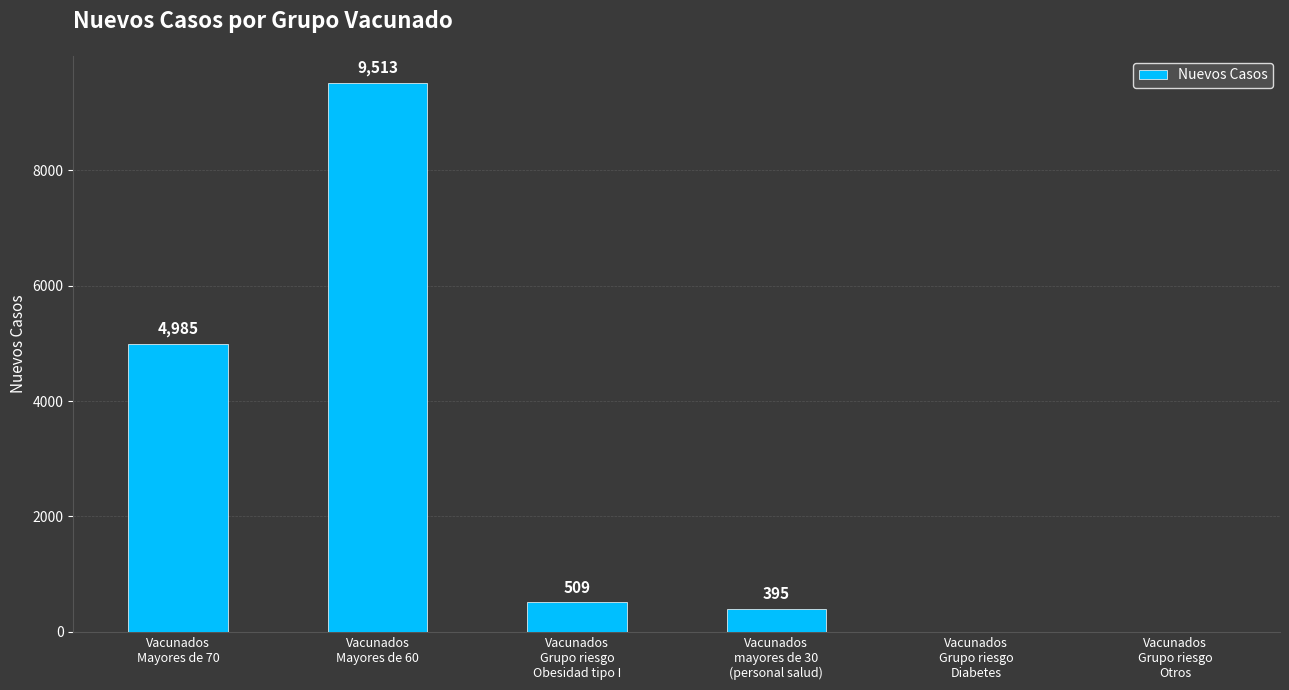

How many positive values are there?

4